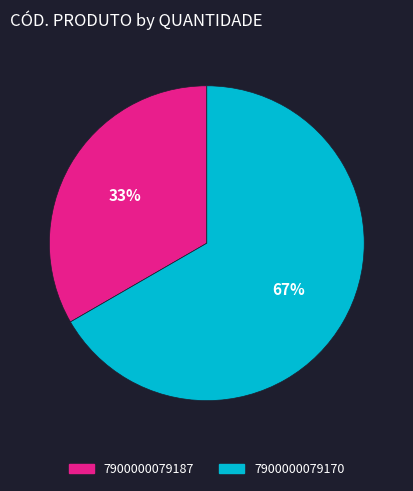

To the nearest percent, what is the combined percentage of 7900000079170 and 7900000079187?

100%